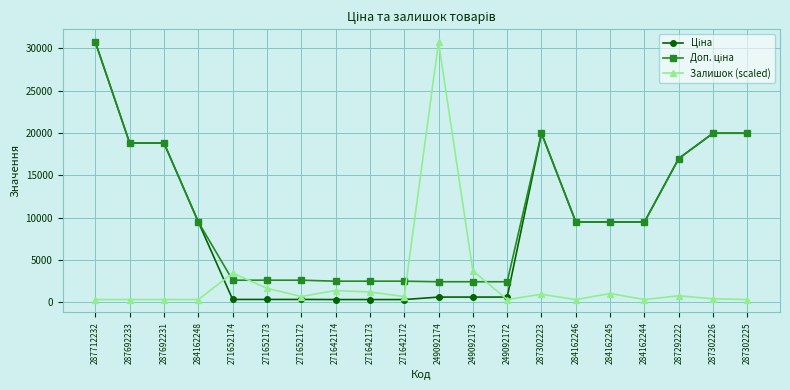

How many lines are shown in the chart?

3